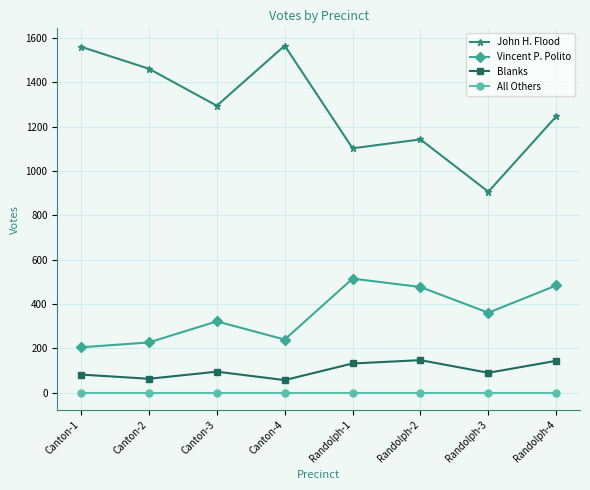

In Vincent P. Polito, how many points are higher than both neighbors (excluding endpoints)?

2